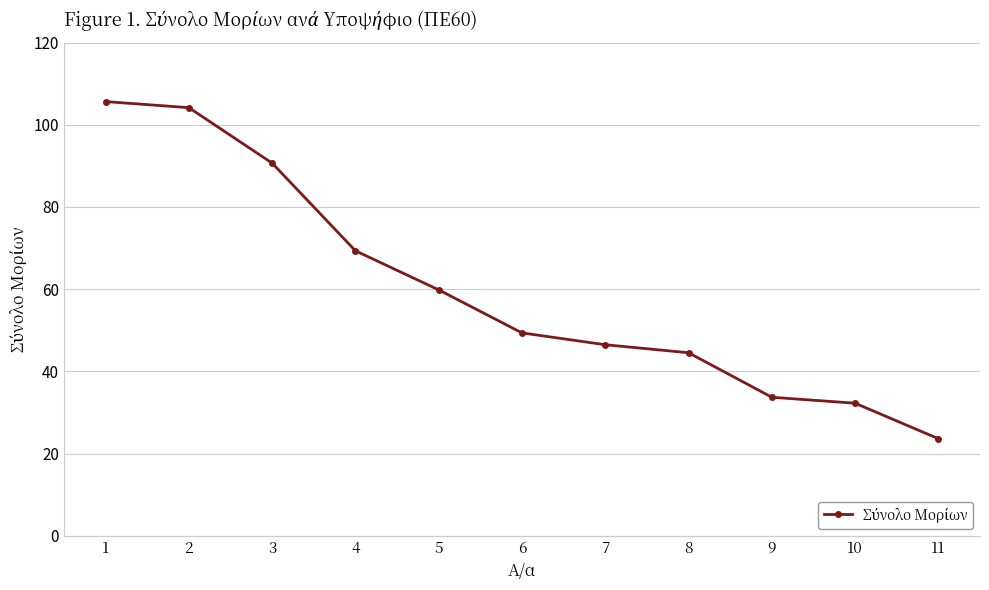

What is the change in value from 5 to 11?

-36.2